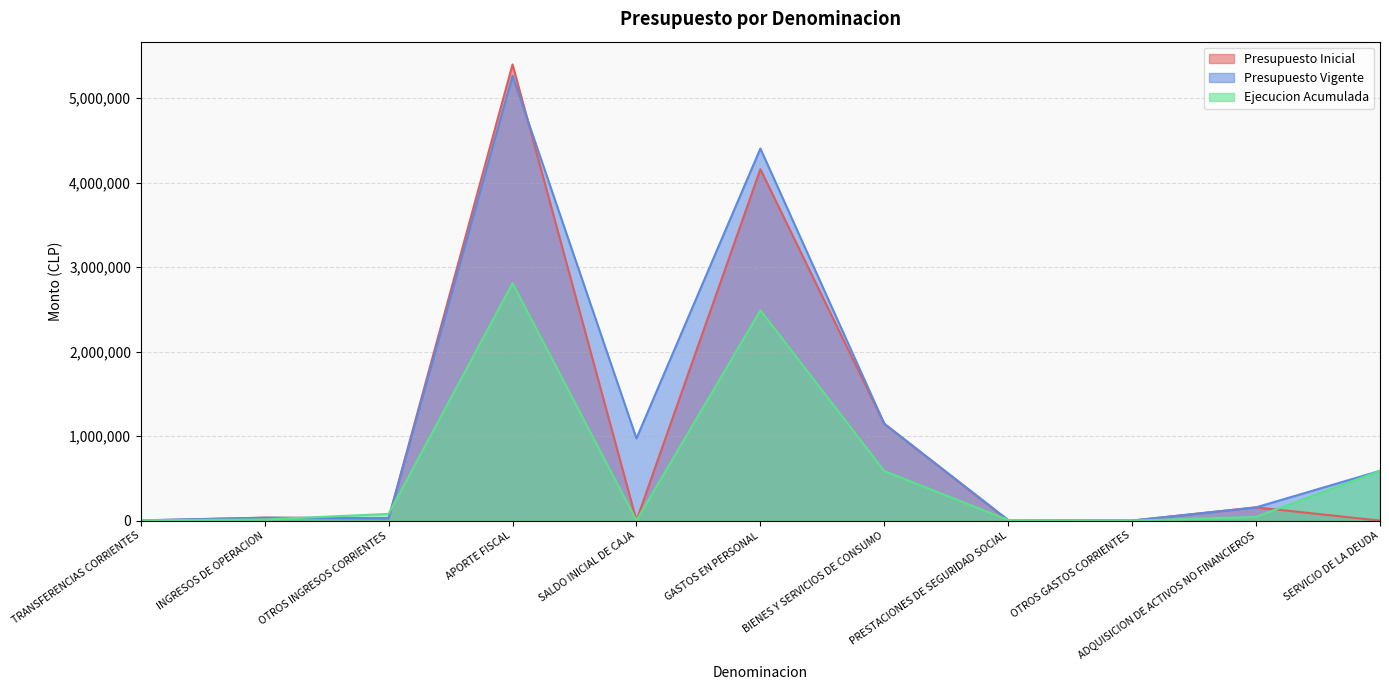

At which label is Ejecucion Acumulada closest to 1404342?

SERVICIO DE LA DEUDA